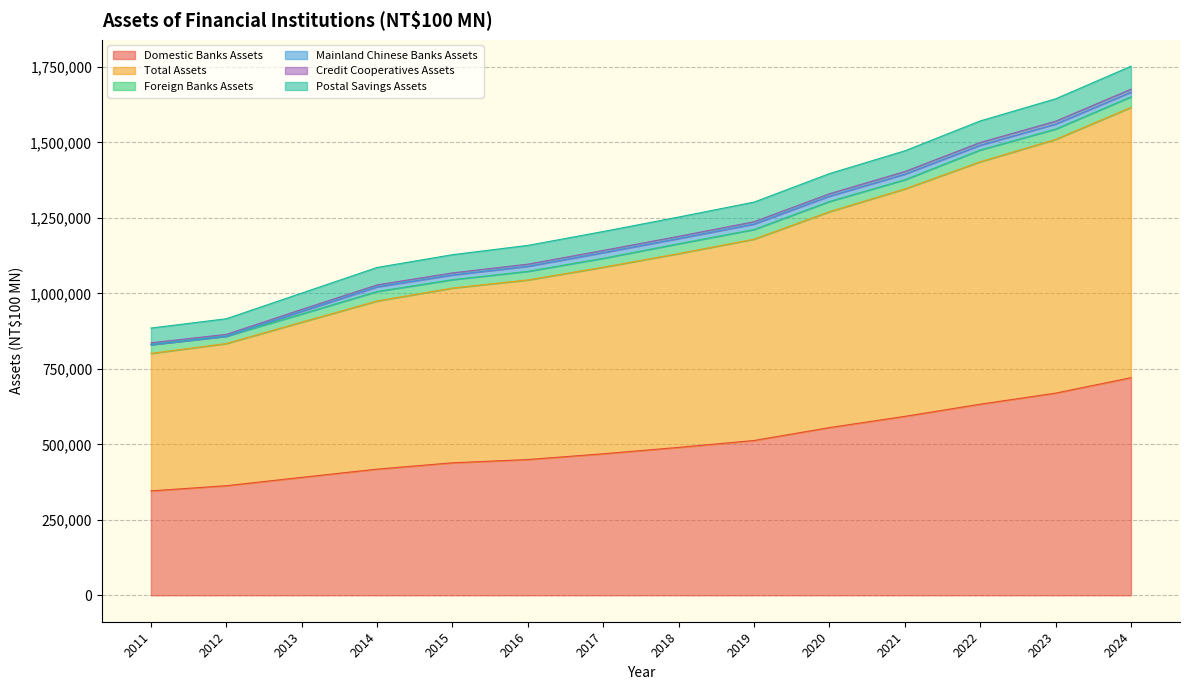

Which category has the lowest value in the Total Assets series?

2011